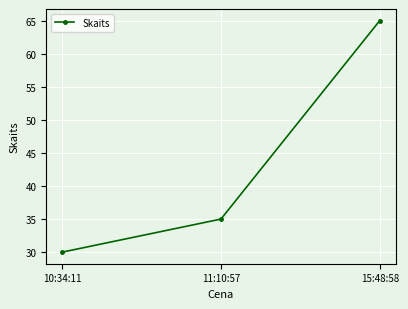

How many lines are shown in the chart?

1